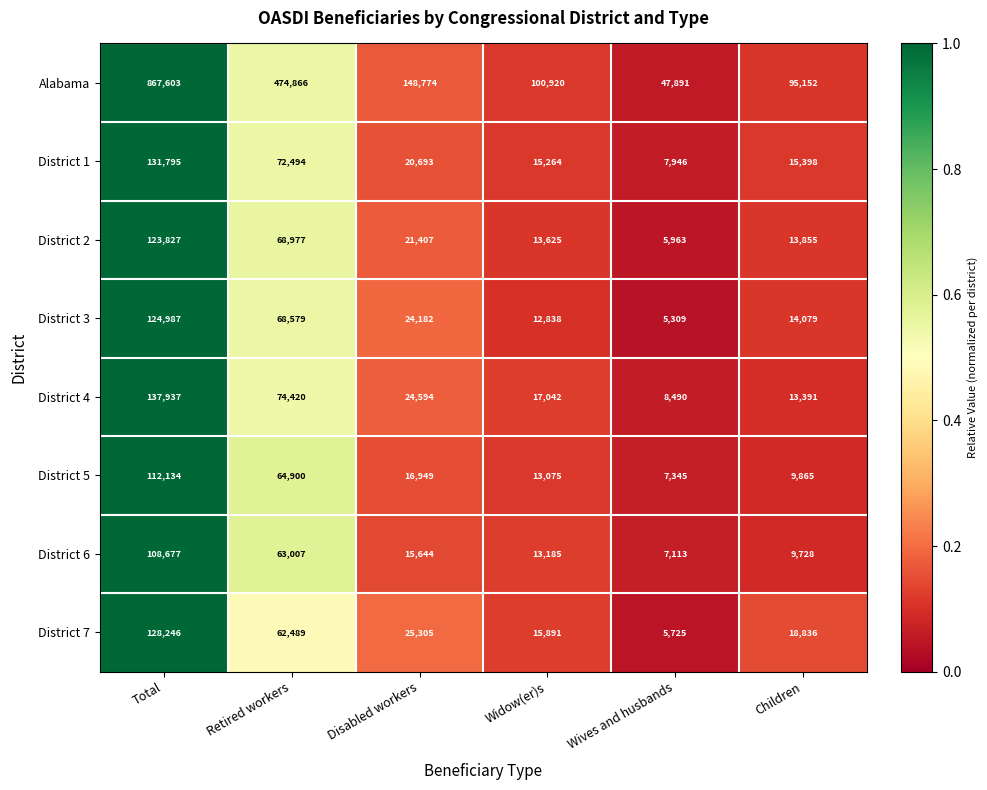

What is the lowest value of the District 3 series?

5309